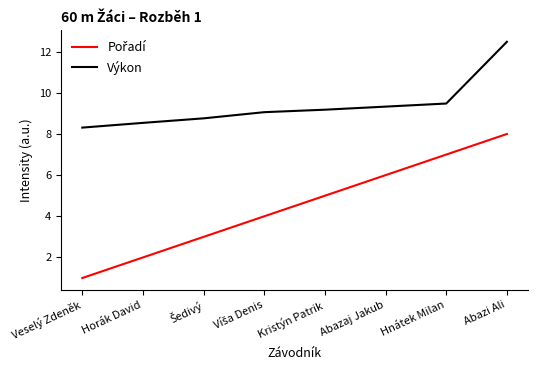

How many lines are shown in the chart?

2